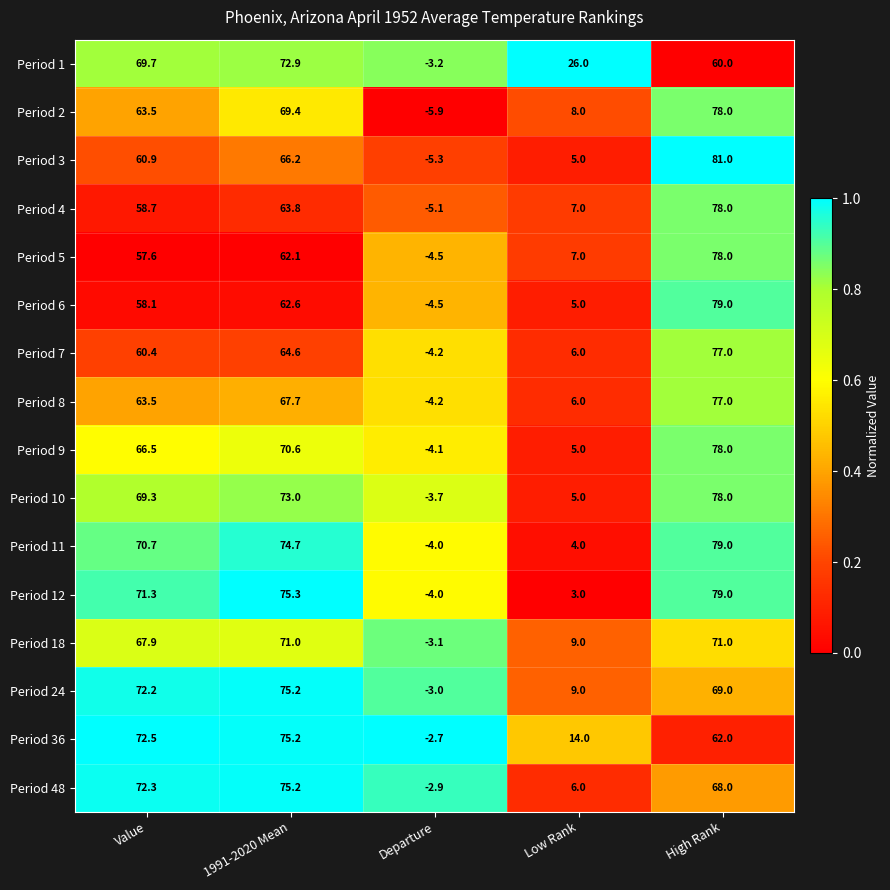

True or false: Period 2 has a value of -5.9 at Departure.

True